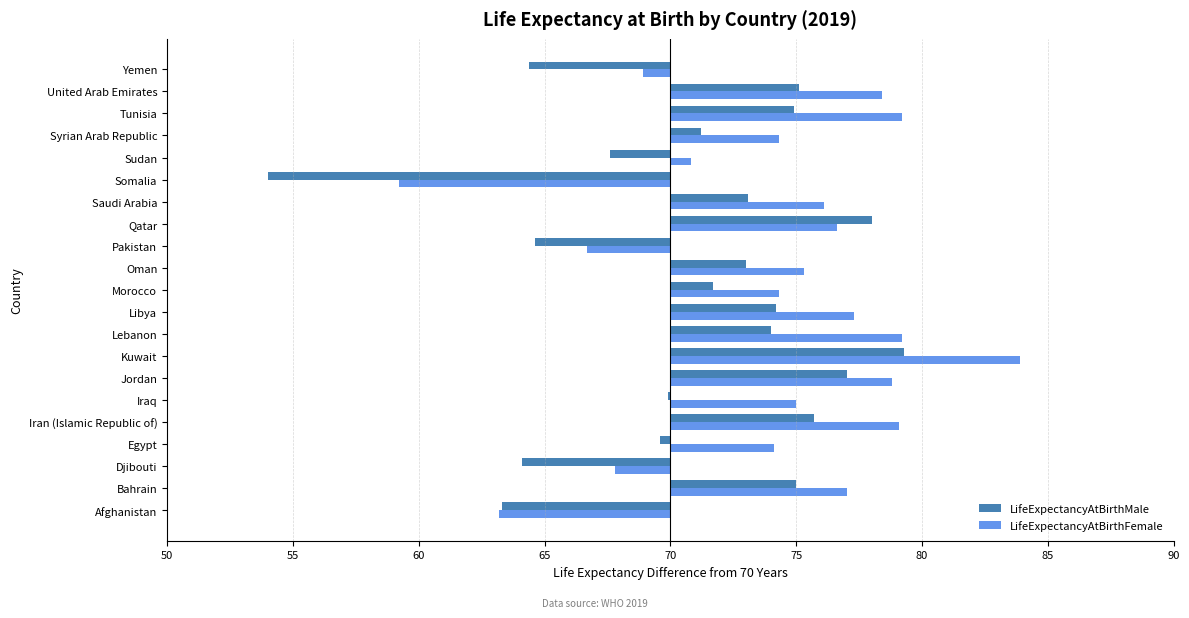

How many values in the LifeExpectancyAtBirthMale series exceed 3?

10